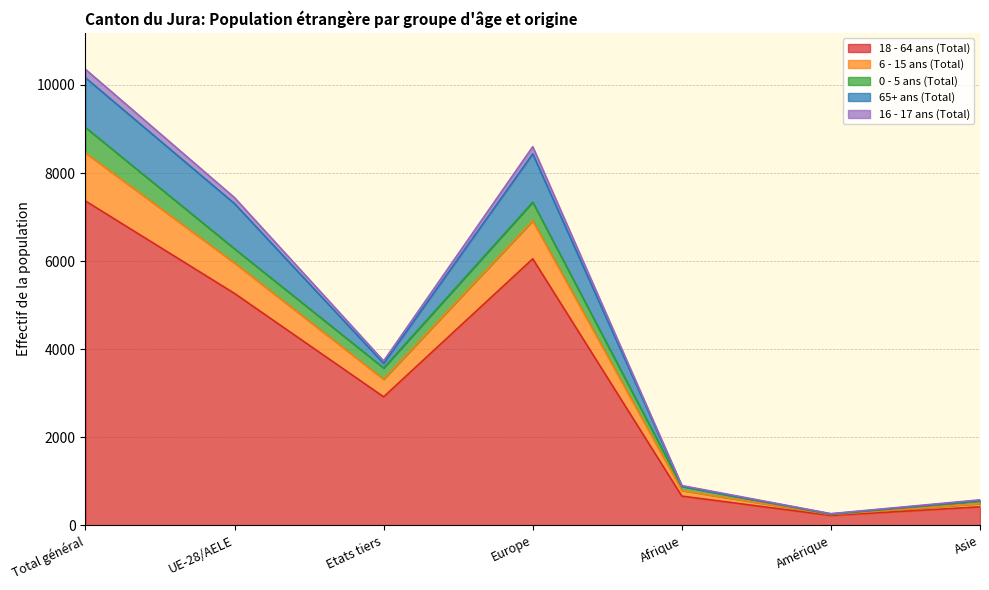

At which category is the sum across all series the highest?

Total général